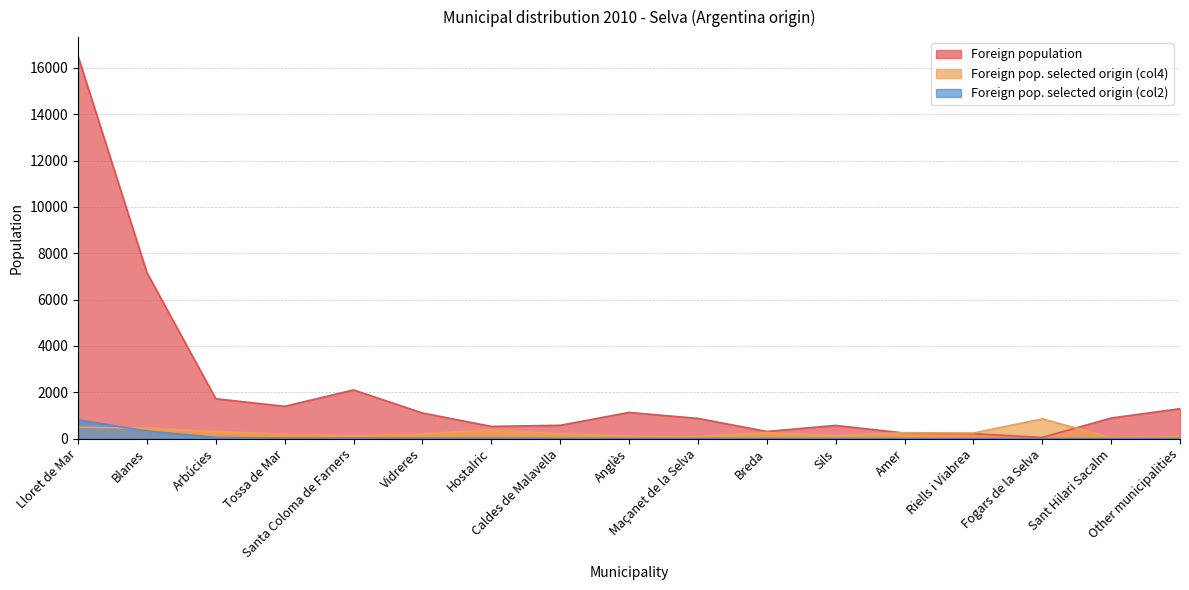

What is the value of the Foreign pop. selected origin (col2) point at the 8th from the left?

12